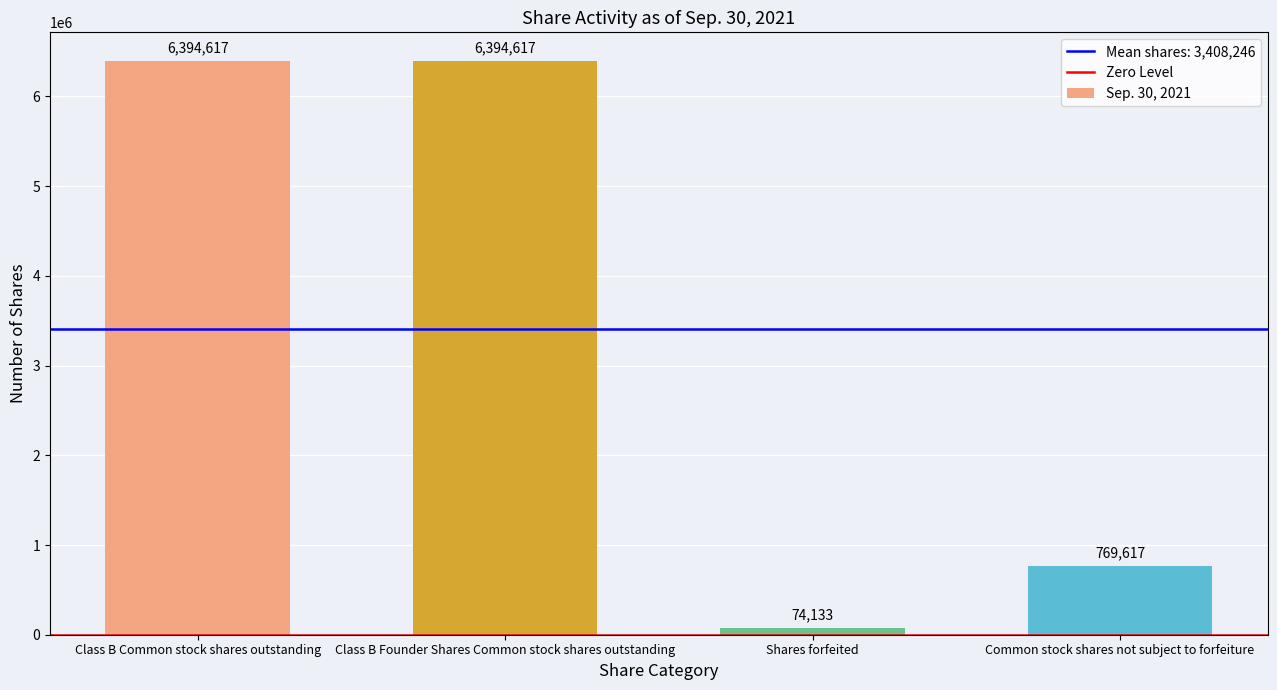

Reading right to left, list all the values displayed in this chart.

Common stock shares not subject to forfeiture=769617	Shares forfeited=74133	Class B Founder Shares Common stock shares outstanding=6394617	Class B Common stock shares outstanding=6394617